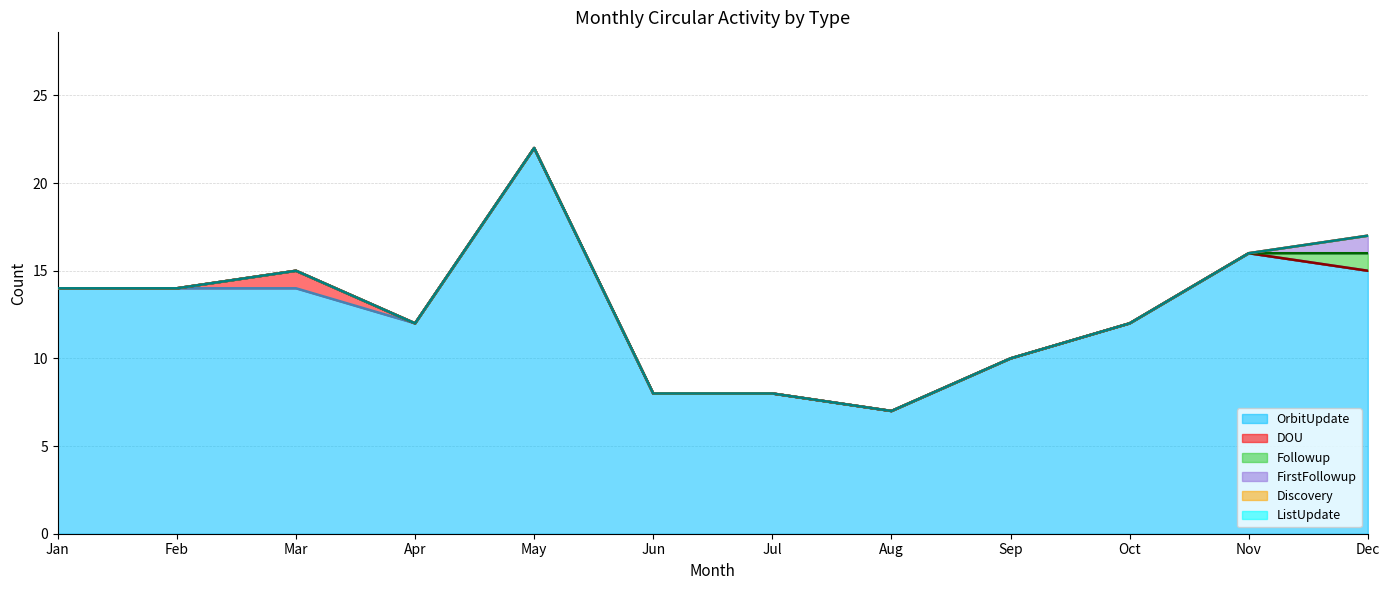

True or false: ListUpdate has more than 1 points higher than both neighbors.

False